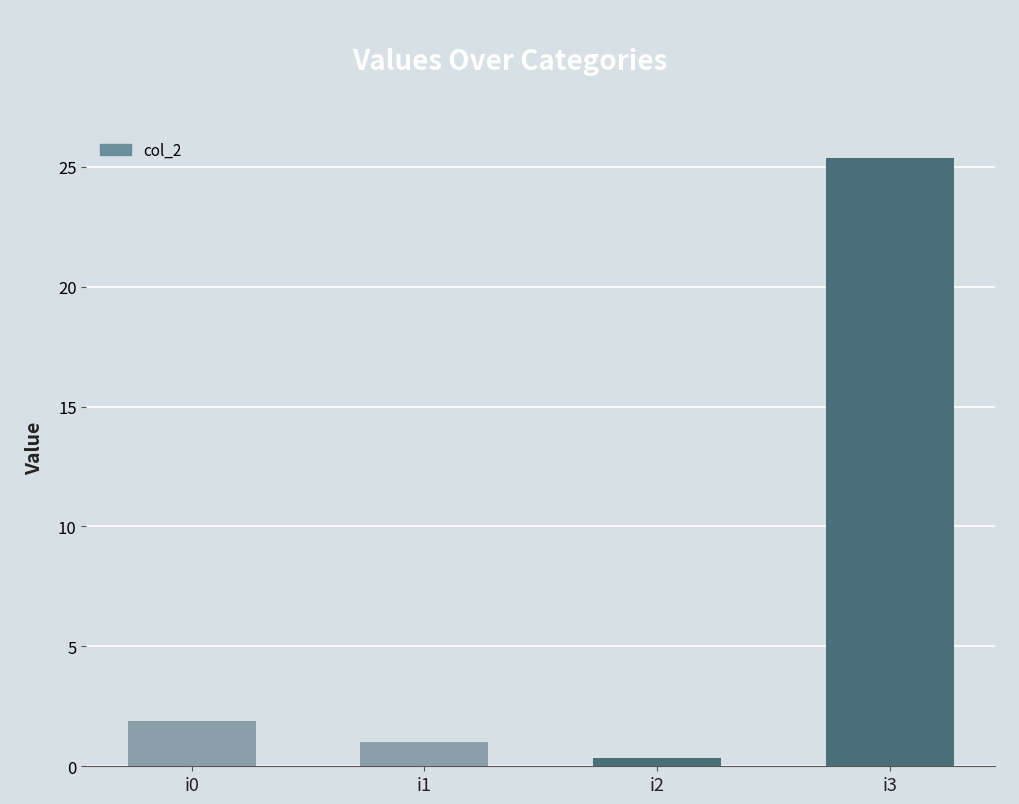

Where is the data nearest to the value 12?

i0